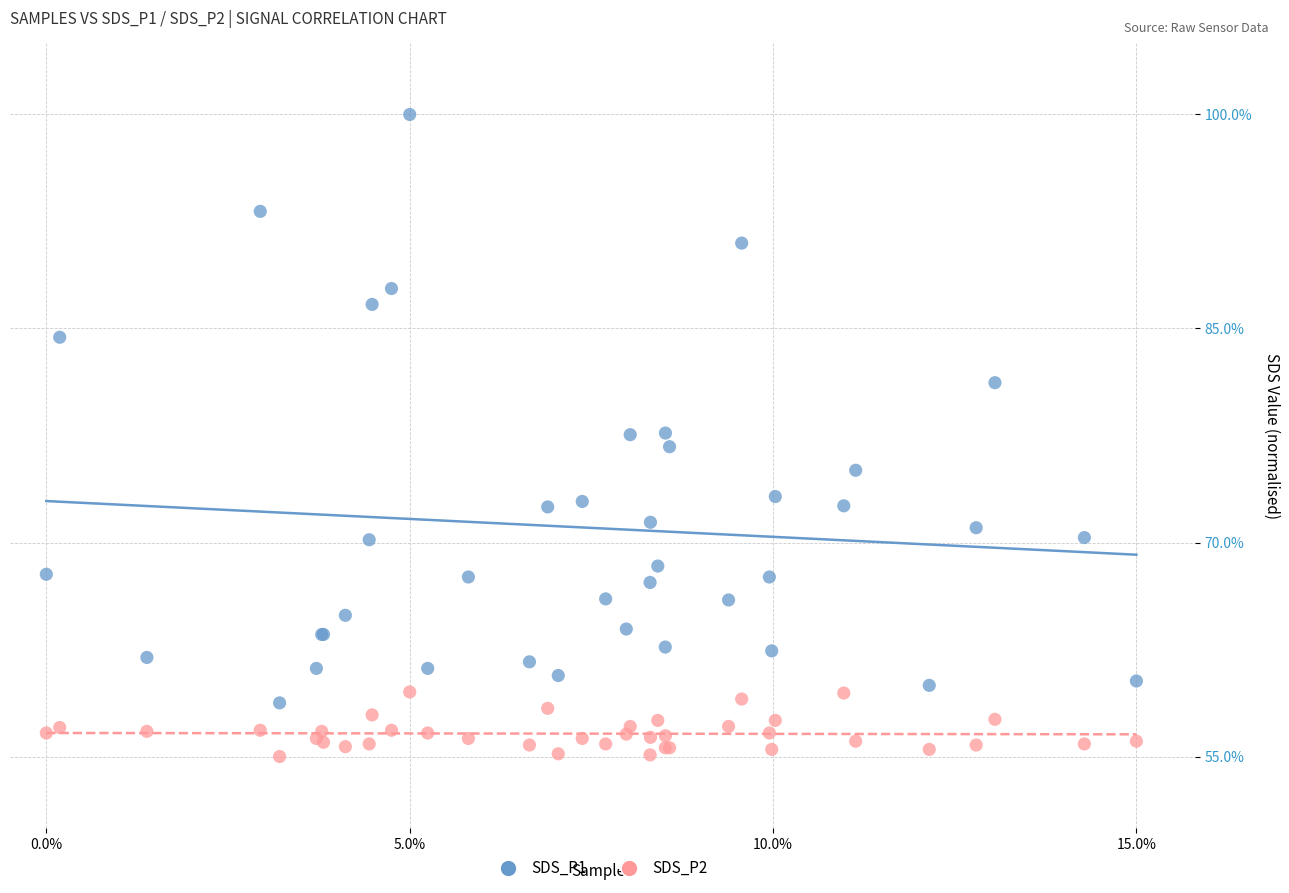

Which series reaches the maximum Y coordinate?

SDS_P1